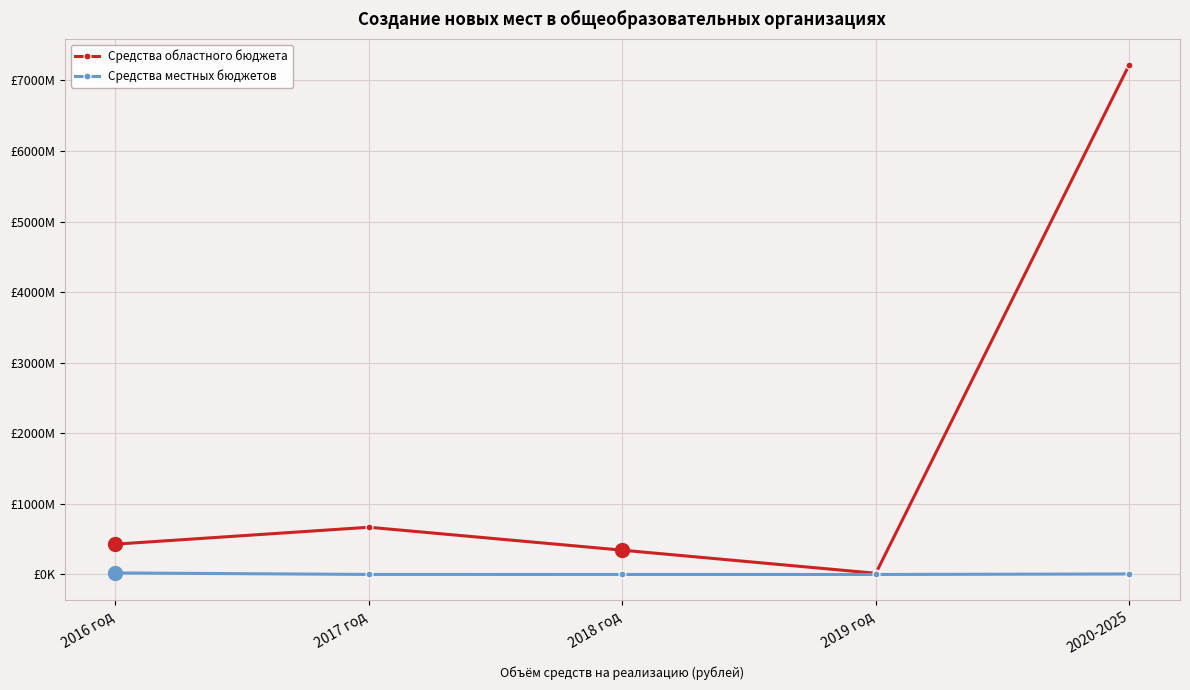

What are all the series names shown in the legend?

Средства областного бюджета, Средства местных бюджетов